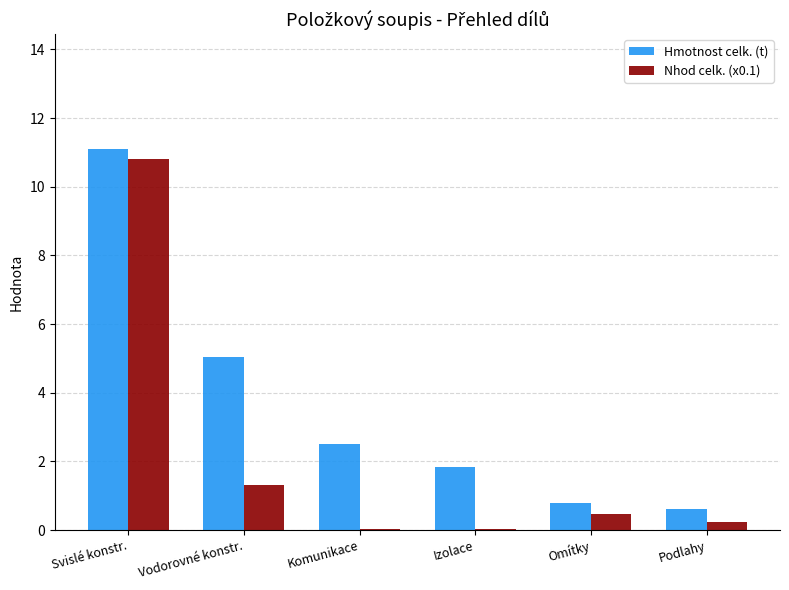

At which label is Hmotnost celk. (t) closest to 5?

Vodorovné konstr.